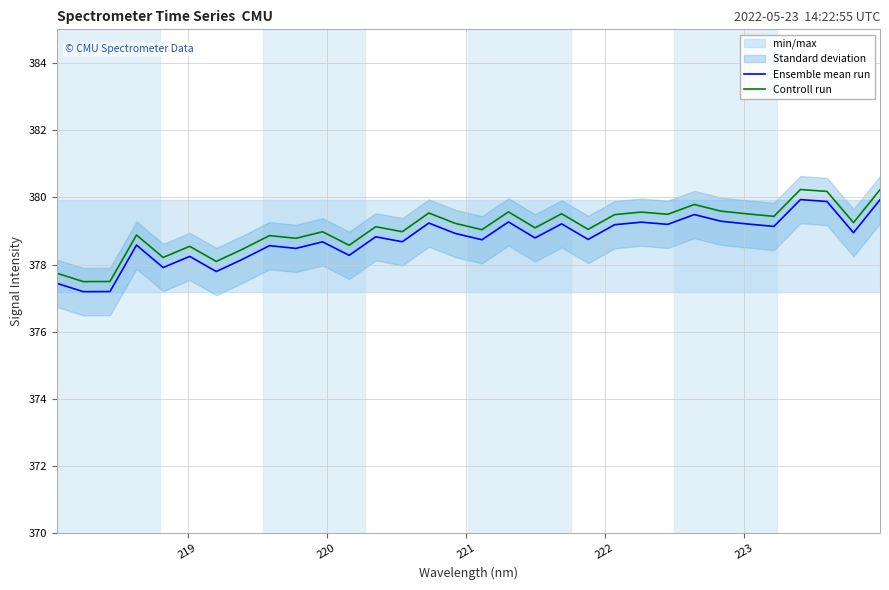

What is the maximum value for Ensemble mean run?

379.9